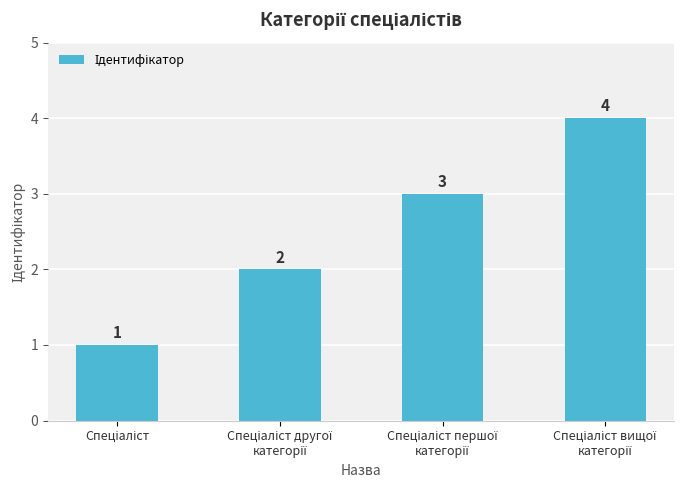

How many categories are shown in the chart?

4